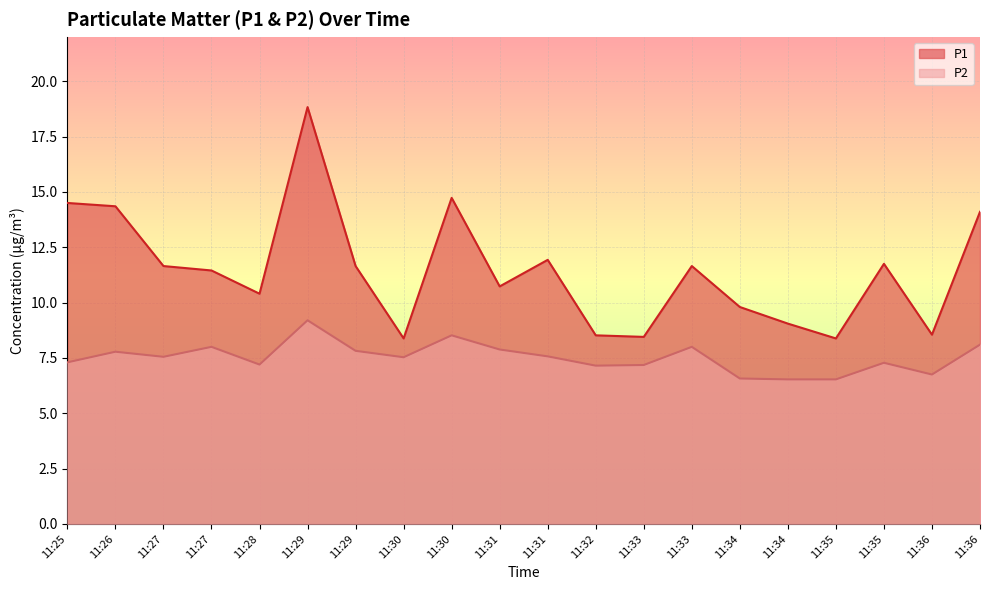

What is the sum of the P2 values at 11:26 and 11:29?

17.0